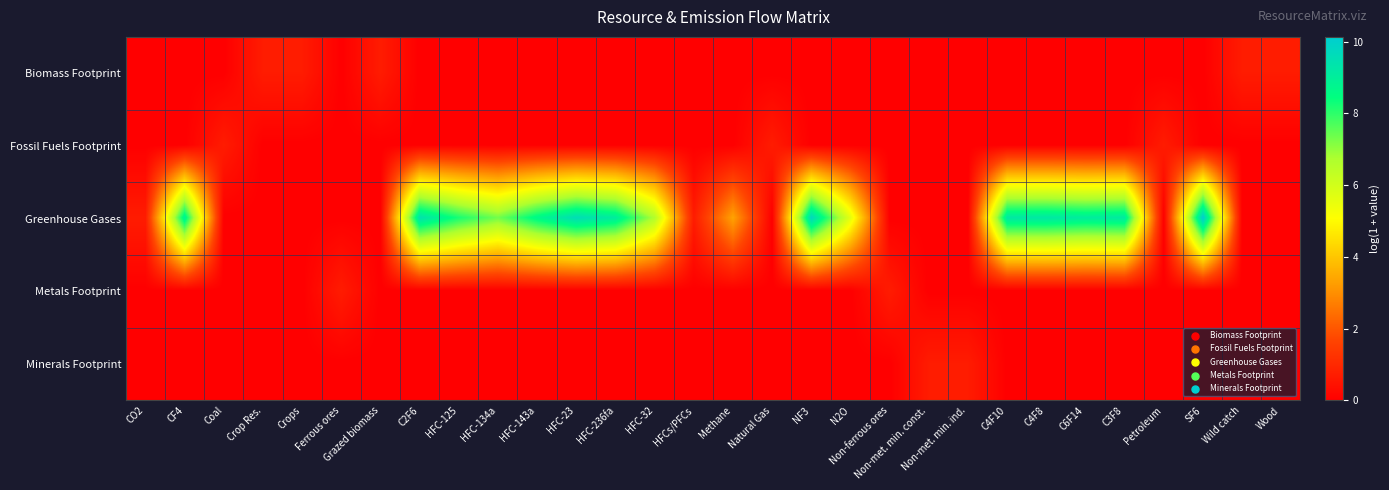

Which series has the largest total across all categories?

Greenhouse Gases